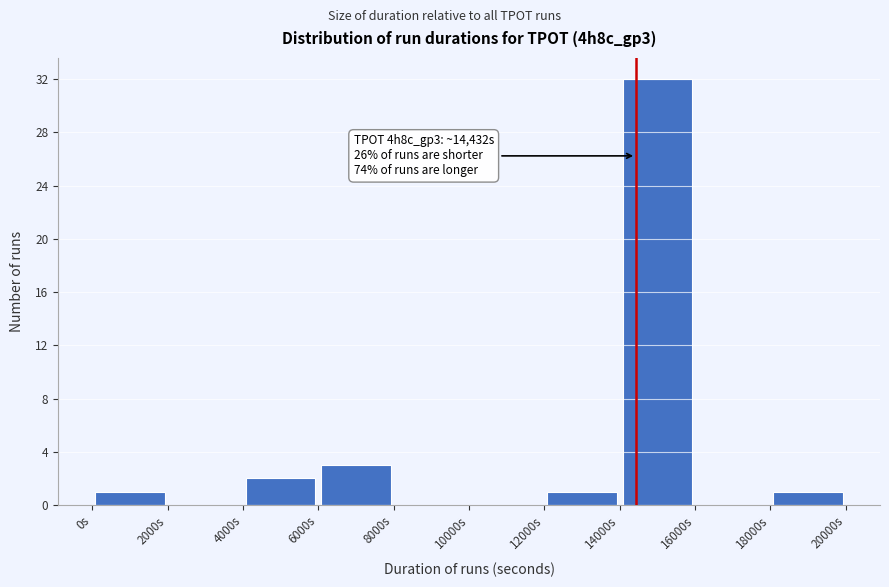

Over which range of the x-axis is the bar tallest?

14000 to 16000